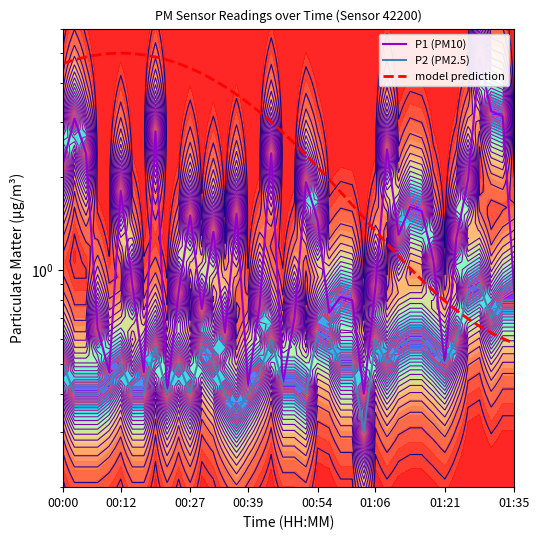

At which category is the sum across all series the highest?

01:28